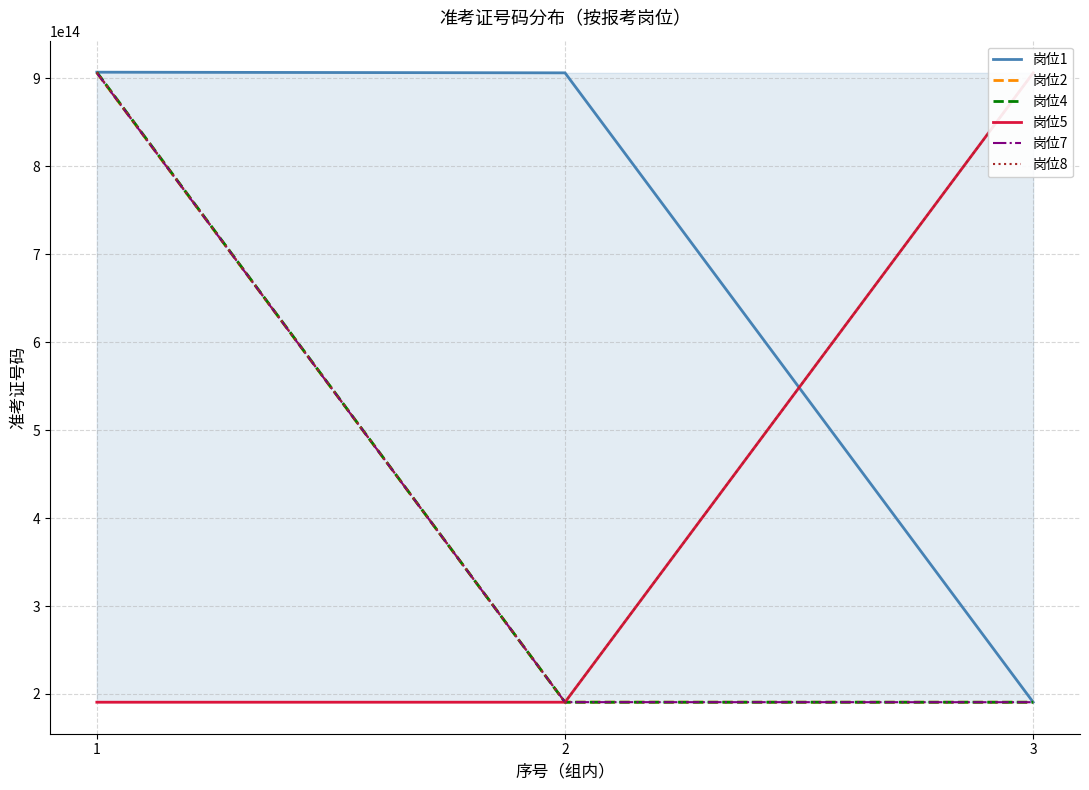

What is the difference between the 岗位8 values at 3 and 1?

780000159804